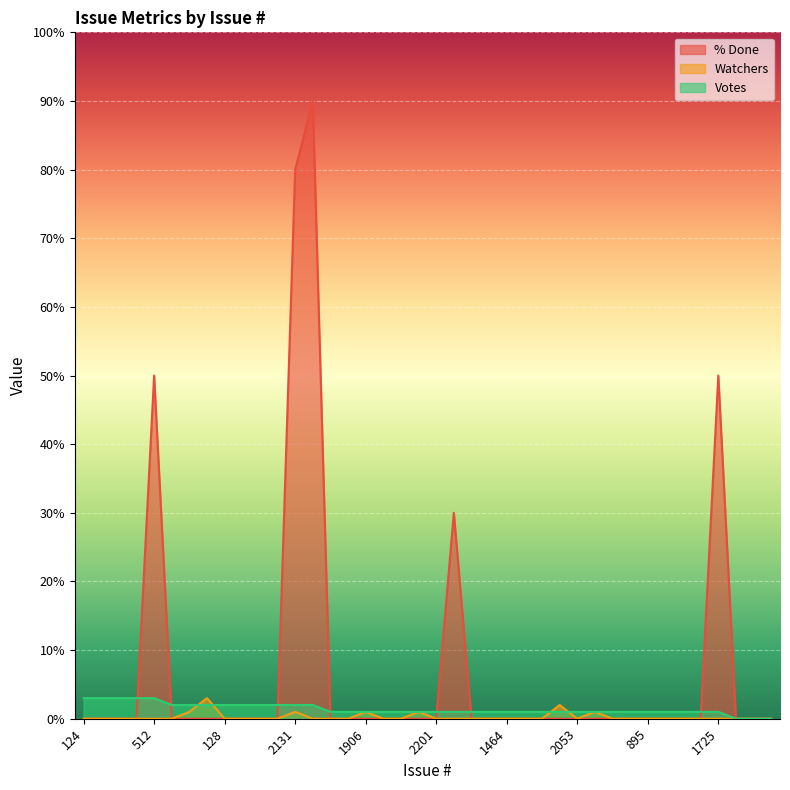

True or false: Watchers and % Done intersect in this chart.

False